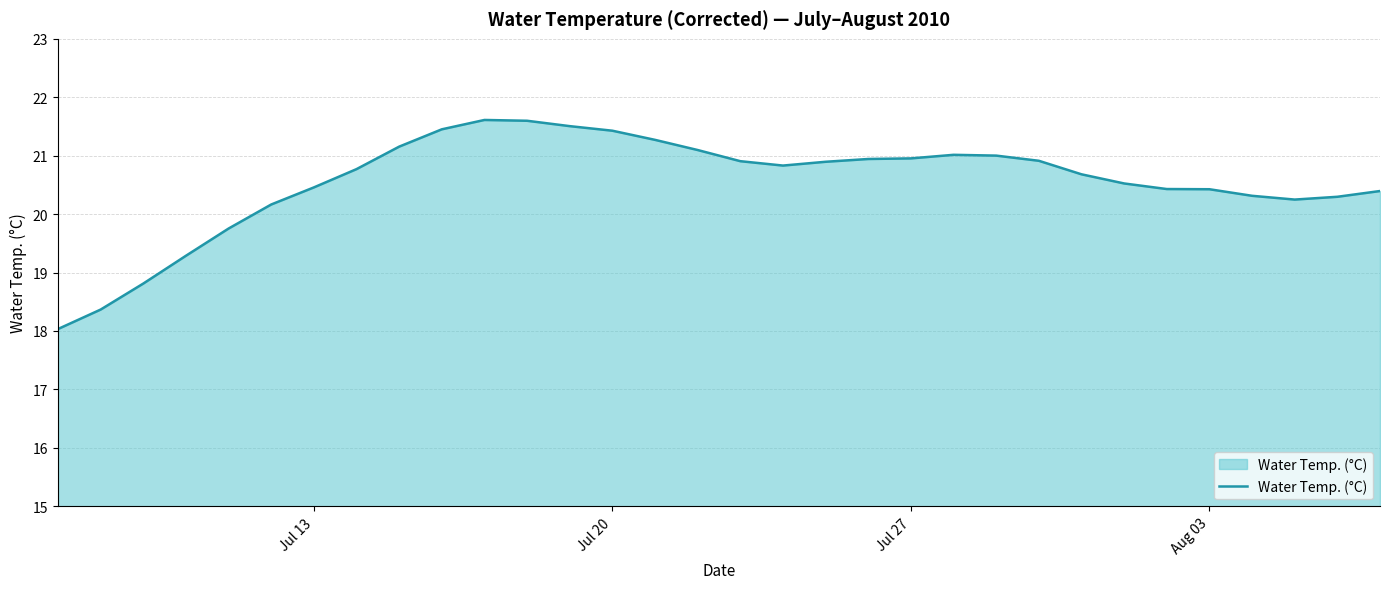

What is the sum of all values?

657.5